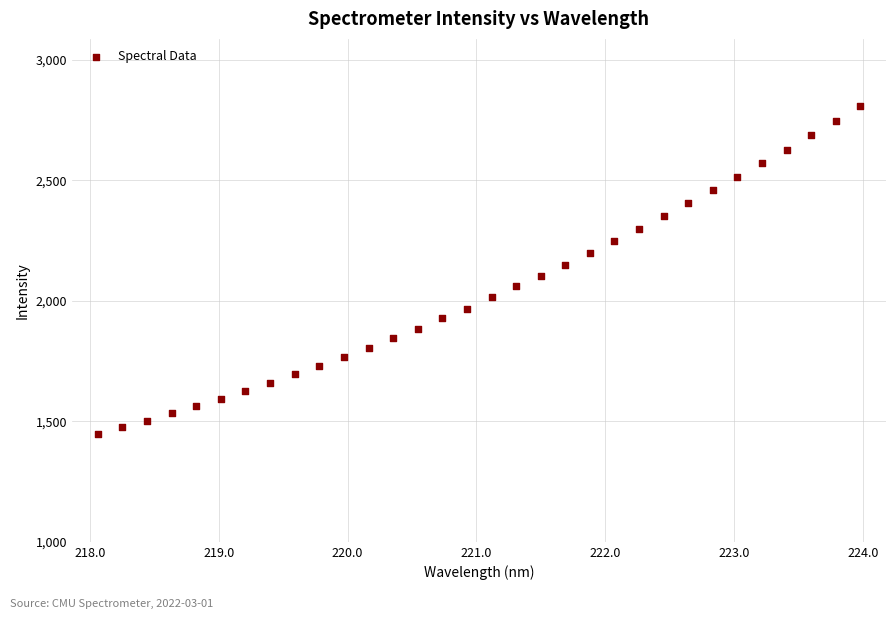

What is the range of Y values (max minus min)?

1357.9